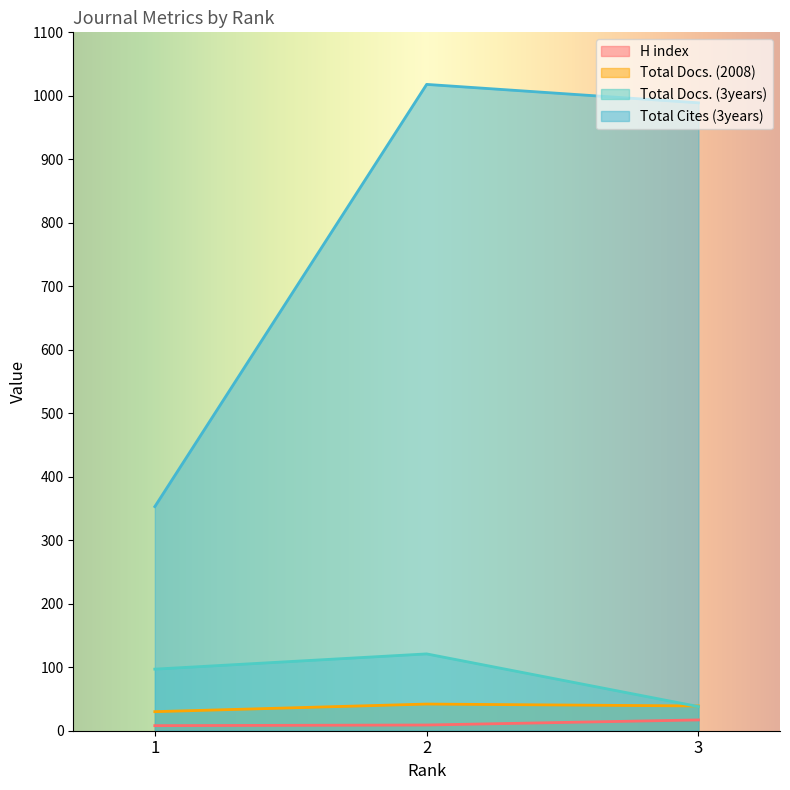

What is the difference between the second highest and minimum values in the H index series?

1